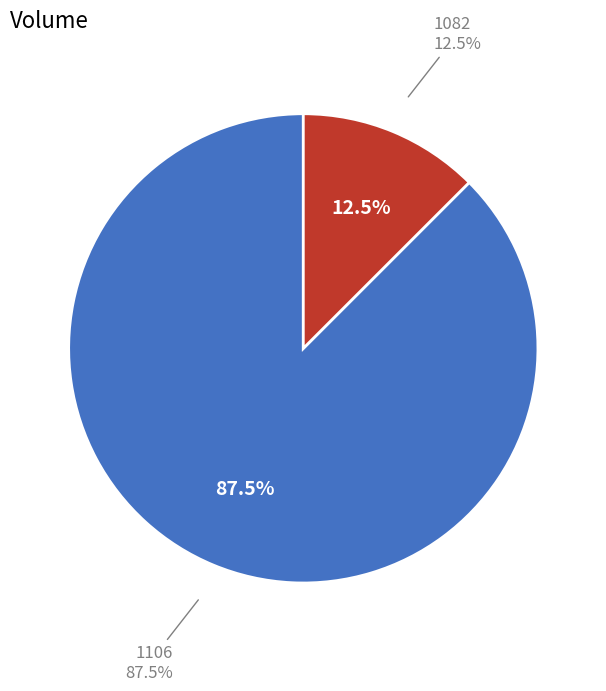

To the nearest percent, what is the difference between the 1082 and 1106 slice percentages?

75%